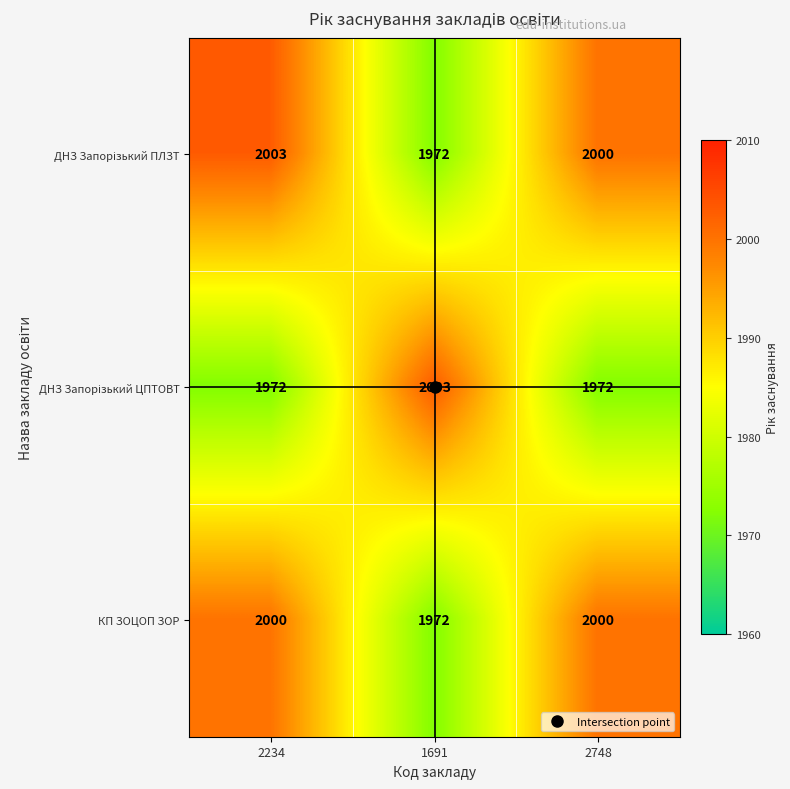

How many series are shown in this chart?

3